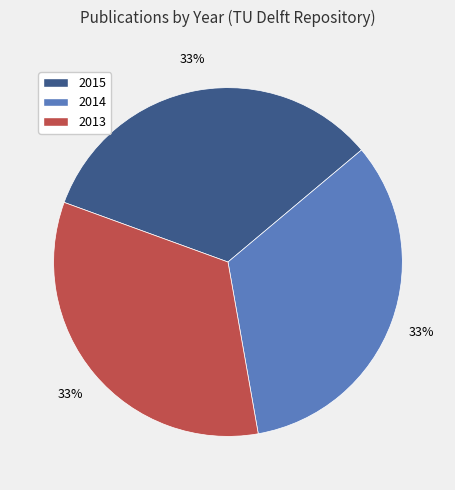

Combined, do 2013 and 2014 account for over 50%?

Yes